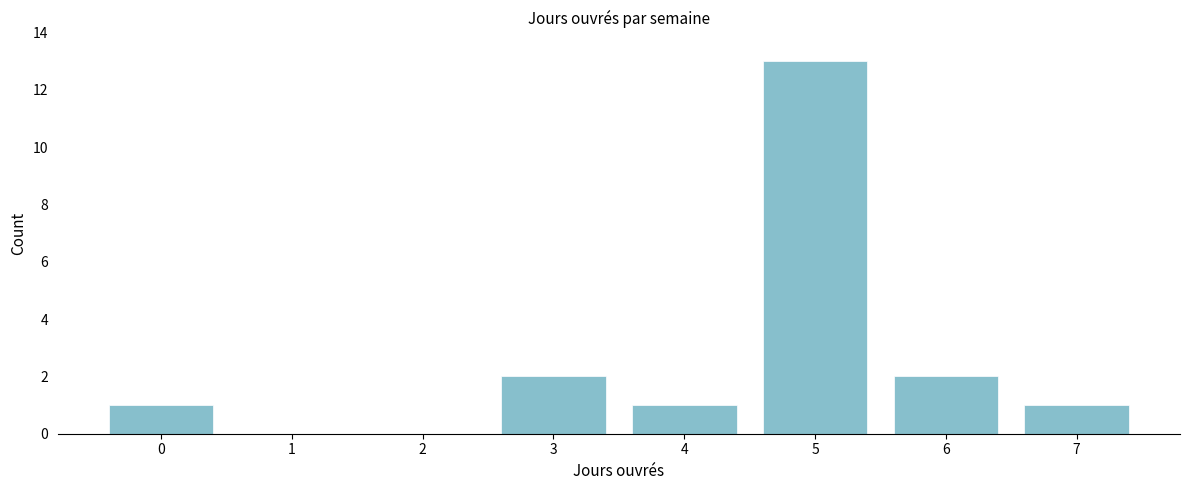

Reading left to right, list every bar in this chart as the range it spans on the x-axis followed by its height. The values are not printed on the chart, so give them approximately, as read against the axis.

-0.5 to 0.5: 1
0.5 to 1.5: 0
1.5 to 2.5: 0
2.5 to 3.5: 2
3.5 to 4.5: 1
4.5 to 5.5: 13
5.5 to 6.5: 2
6.5 to 7.5: 1